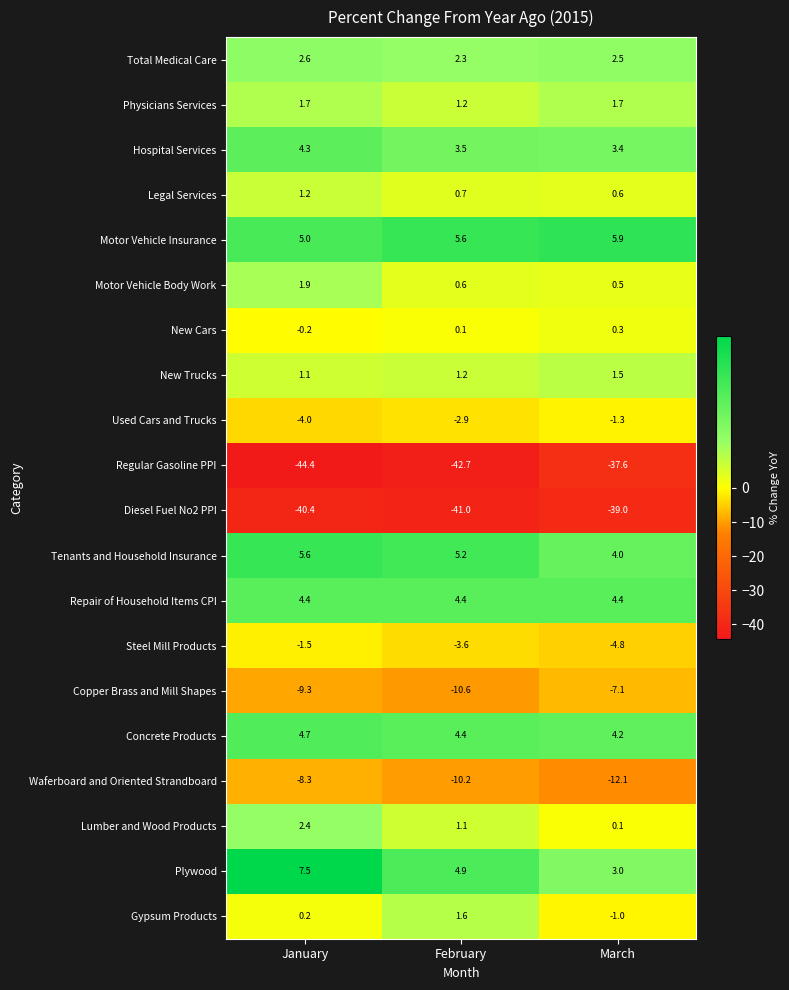

Is it true that New Cars equals 0.1 at February?

True